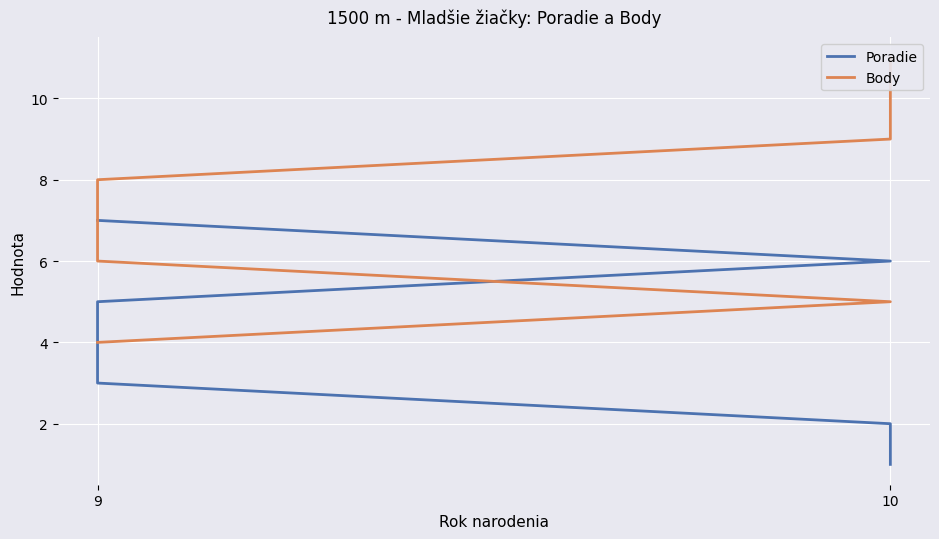

At which category is the sum across all series the highest?

10